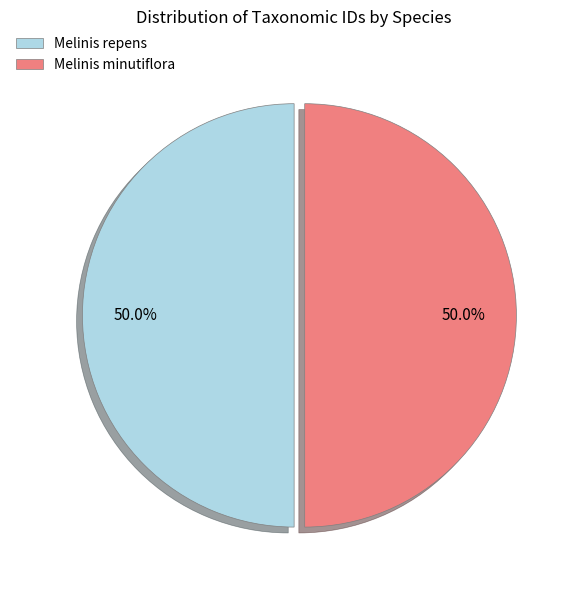

How many segments does this pie chart have?

2